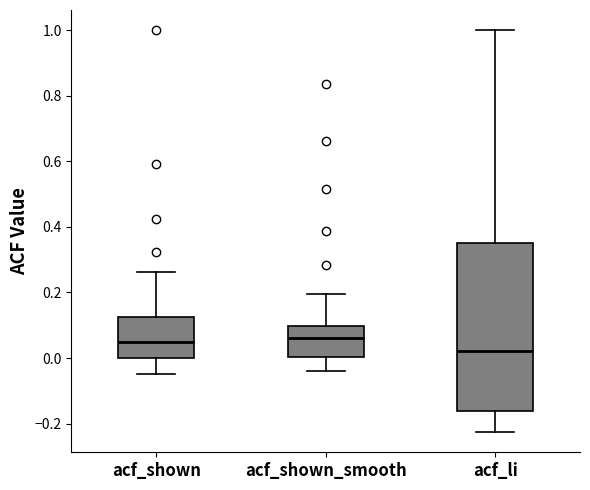

Comparing the boxes themselves (not the whiskers), which one is the tallest?

acf_li